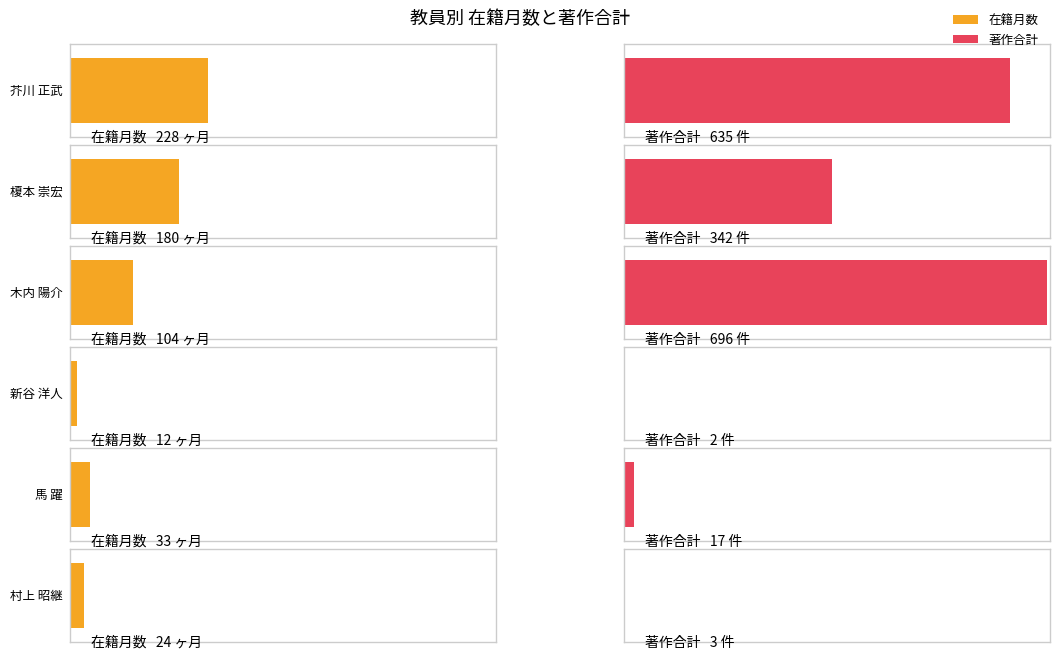

Reading right to left, what are all the values shown in this chart?

在籍月数: 村上 昭継=24	馬 躍=33	新谷 洋人=12	木内 陽介=104	榎本 崇宏=180	芥川 正武=228
著作合計: 村上 昭継=3	馬 躍=17	新谷 洋人=2	木内 陽介=696	榎本 崇宏=342	芥川 正武=635